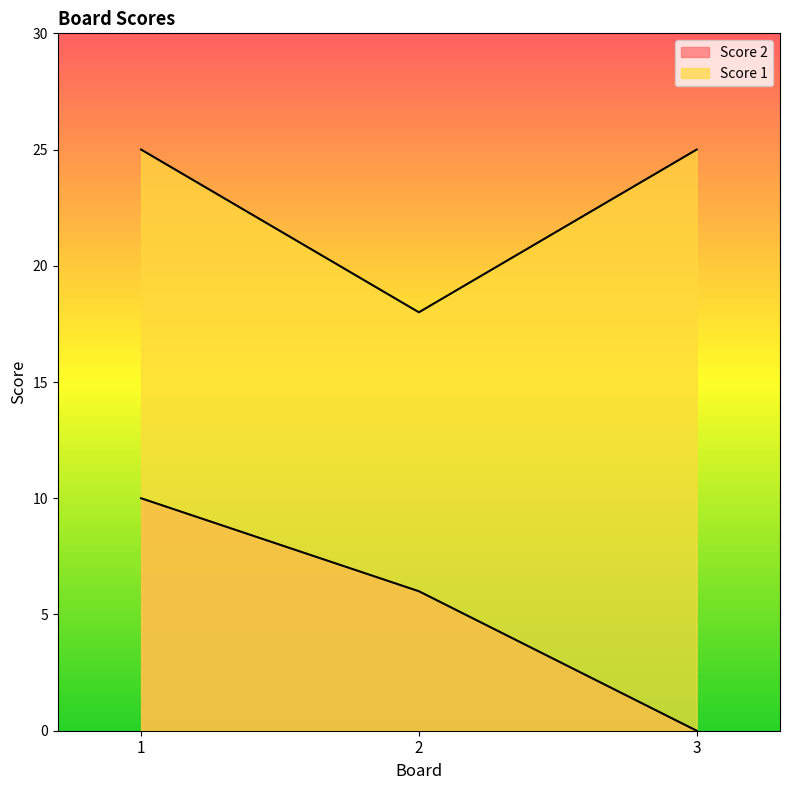

List the labels in order of Score 1 value, smallest first.

2, 1, 3